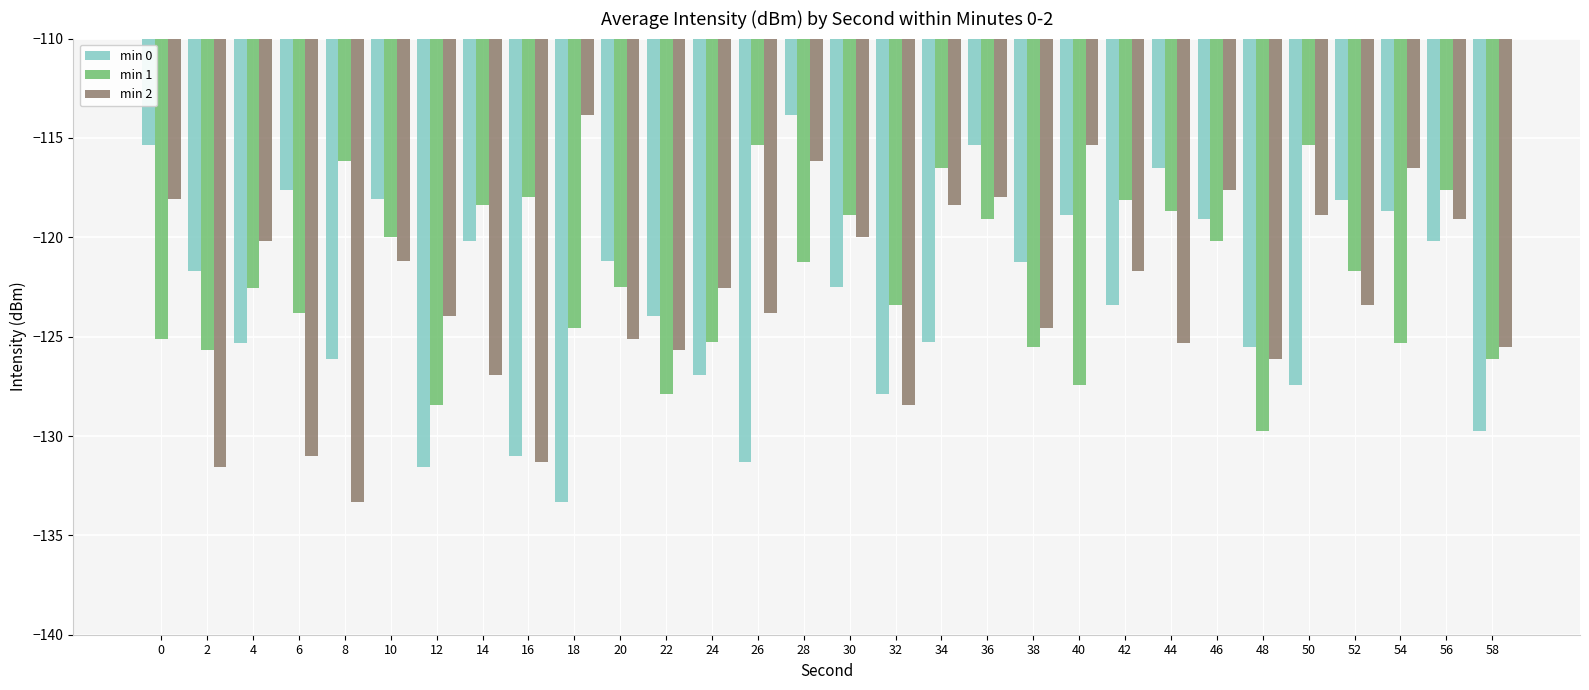

What is the difference between the maximum and second lowest values in the min 2 series?

17.7